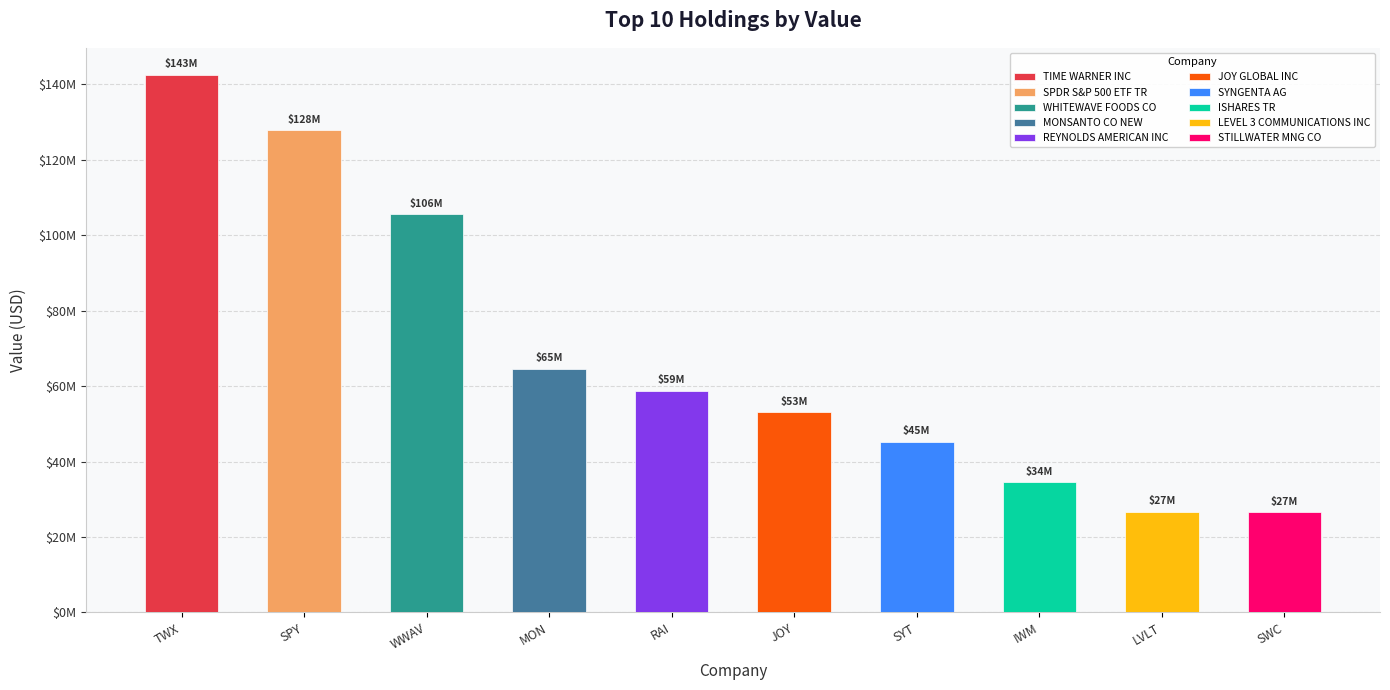

True or false: the data shows 32619796 at MONSANTO CO NEW.

False